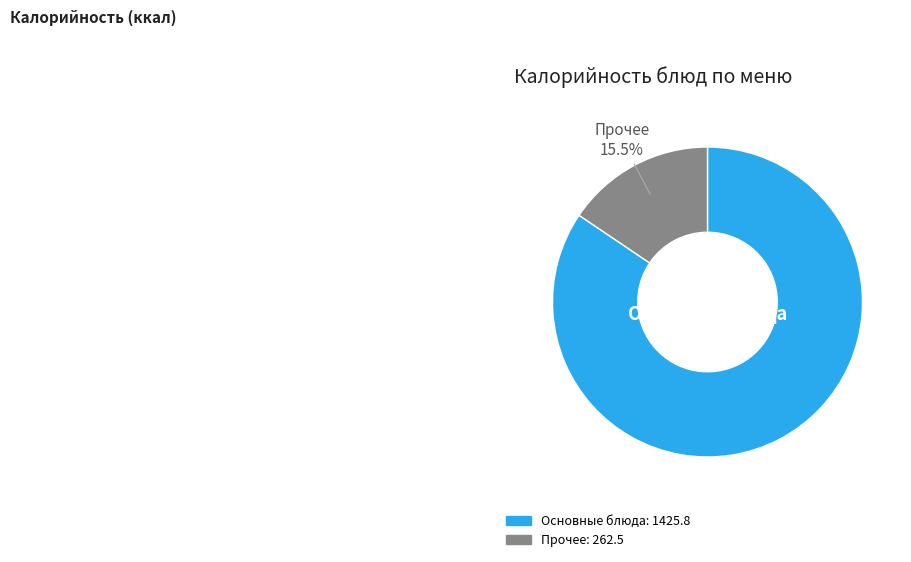

Is there a majority slice in this chart?

Yes